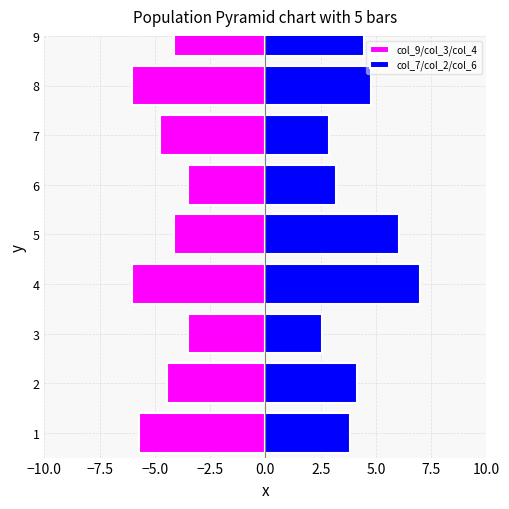

Is the value of col_7/col_2/col_6 at 6 greater than the value of col_9/col_3/col_4 at 5?

Yes